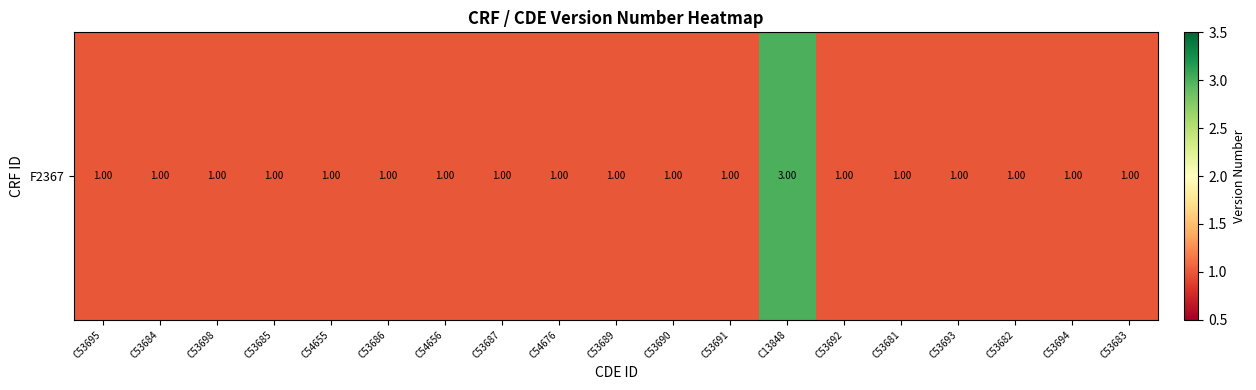

How many distinct data groups are displayed?

1